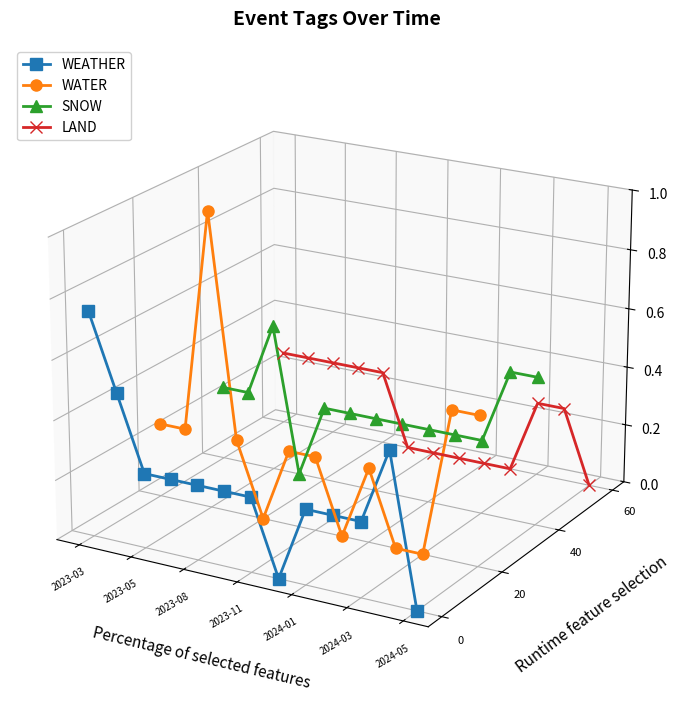

Is this an area chart (filled region under the line)?

No